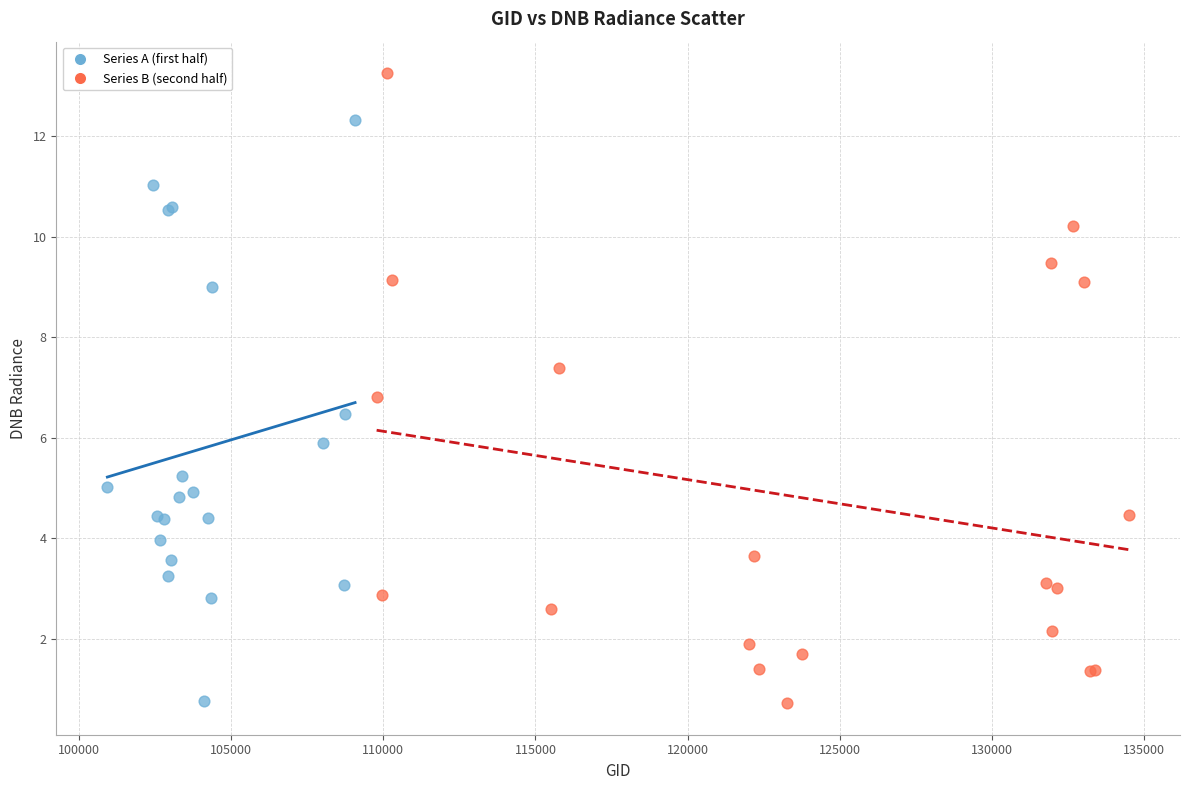

Which series reaches the maximum Y coordinate?

Series B (second half)